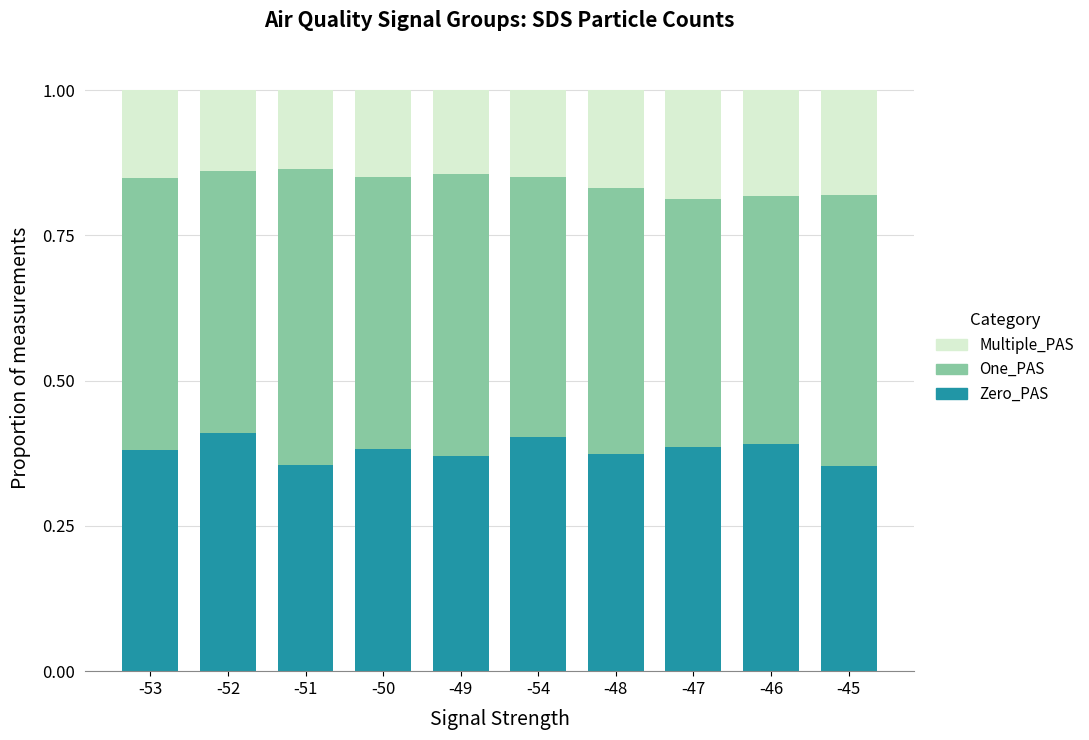

What is the sum of all Zero_PAS values?

3.8